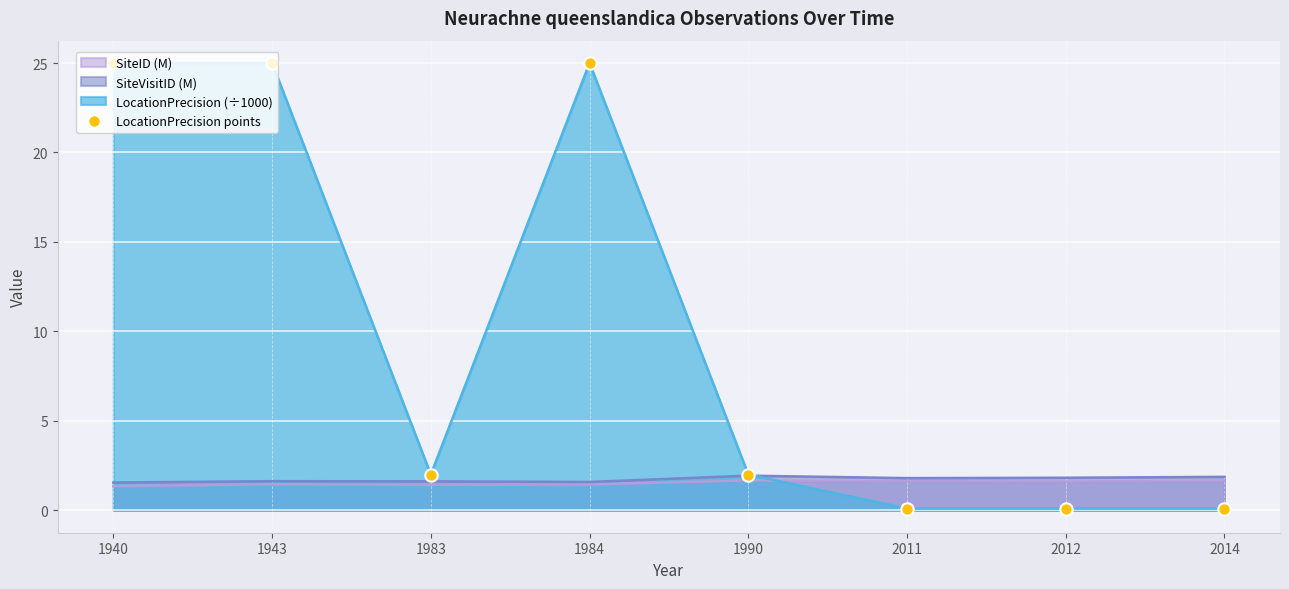

What is the change in value from 1943 to 1983?

-23.0